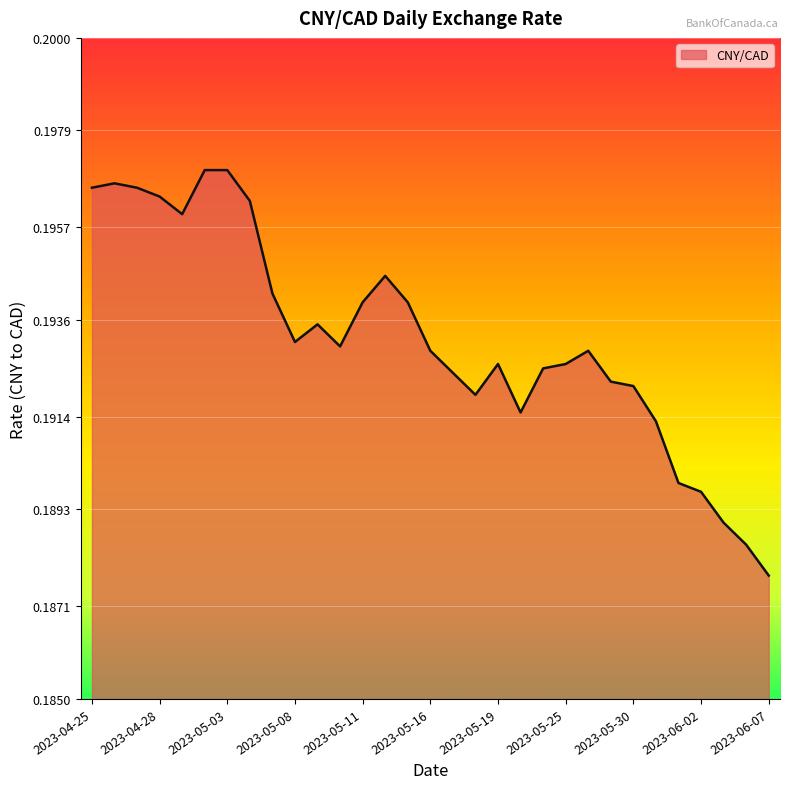

How many lines are shown in the chart?

1